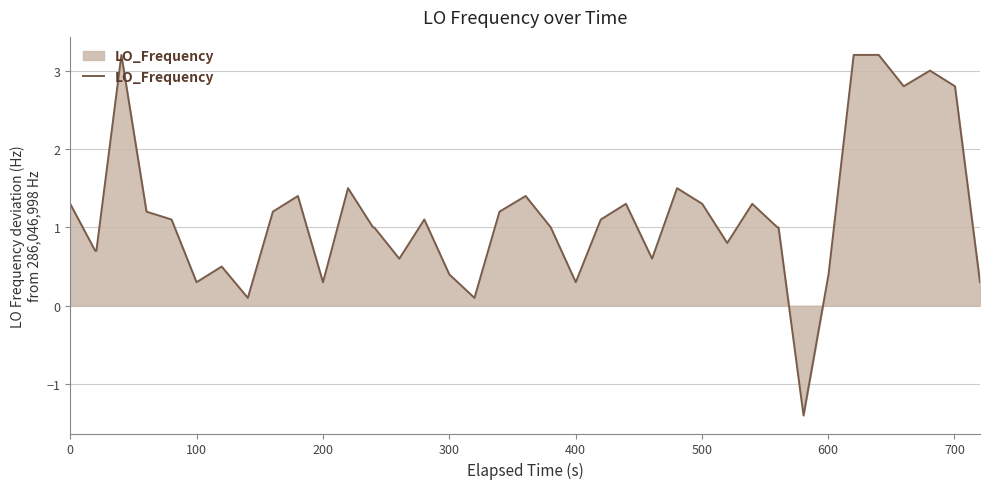

What is the difference between the maximum and minimum values?

4.6